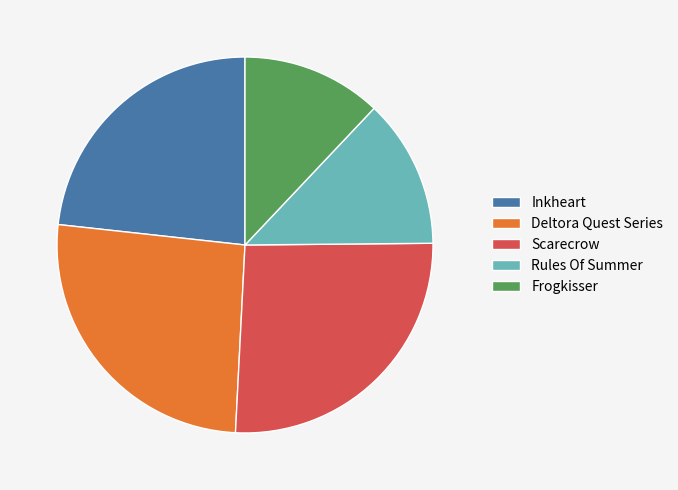

Is there any slice that represents more than half of the pie?

No